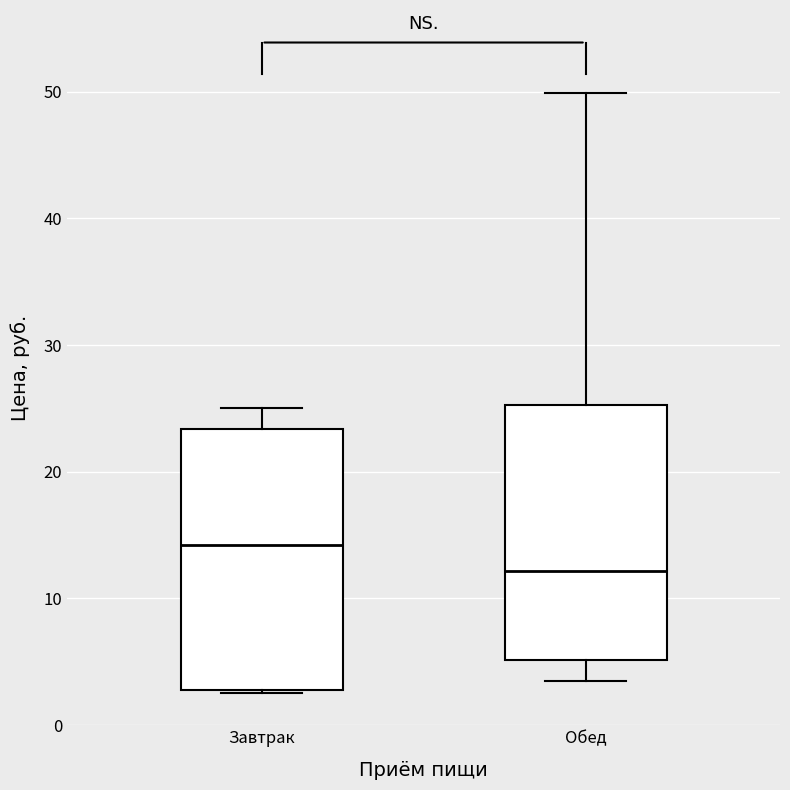

Reading left to right, read every box against the y-axis: the position of its median line, the range the box covers, and the ends of its whiskers. The values are not printed on the chart, so give them approximately, as read against the axis.

Завтрак: median 14, box 3 to 23, whiskers 3 to 25
Обед: median 12, box 5 to 25, whiskers 4 to 50